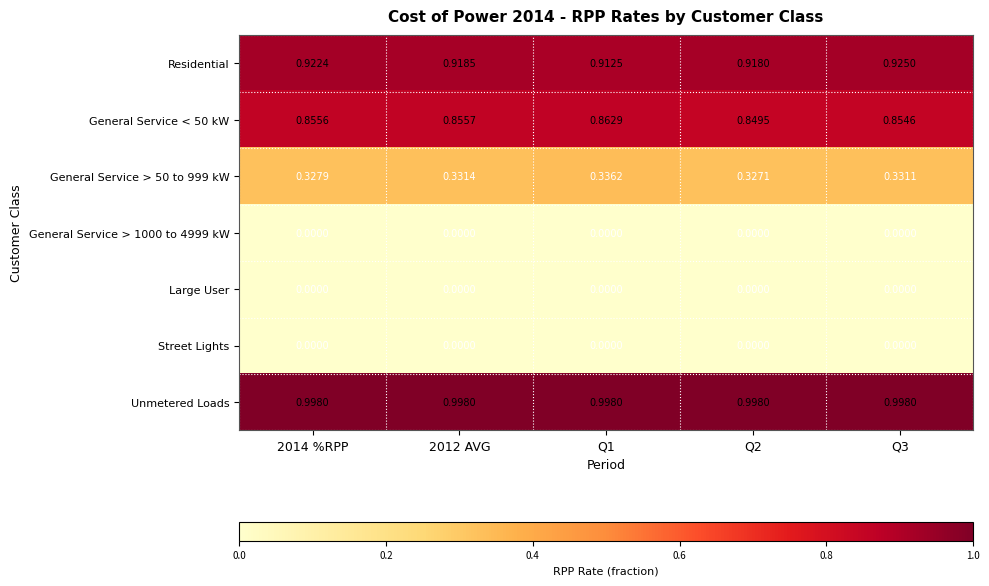

Between Q2 and Q3, which series saw the biggest shift?

Residential